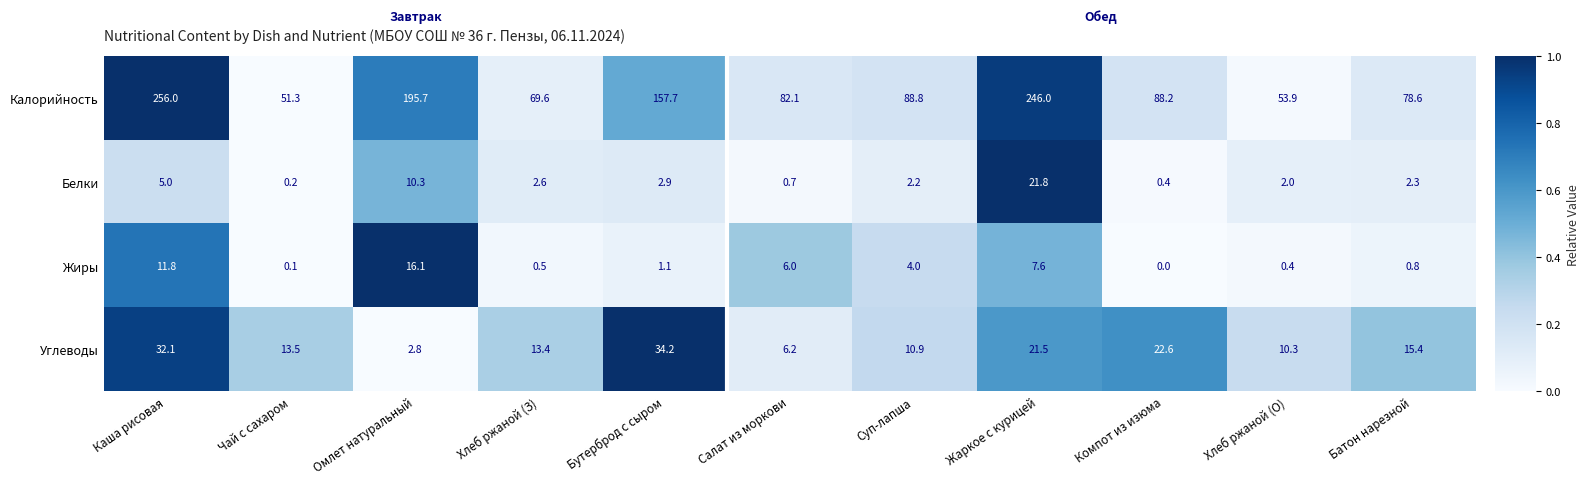

Rank the series at Жаркое с курицей from lowest to highest value.

Жиры, Углеводы, Белки, Калорийность